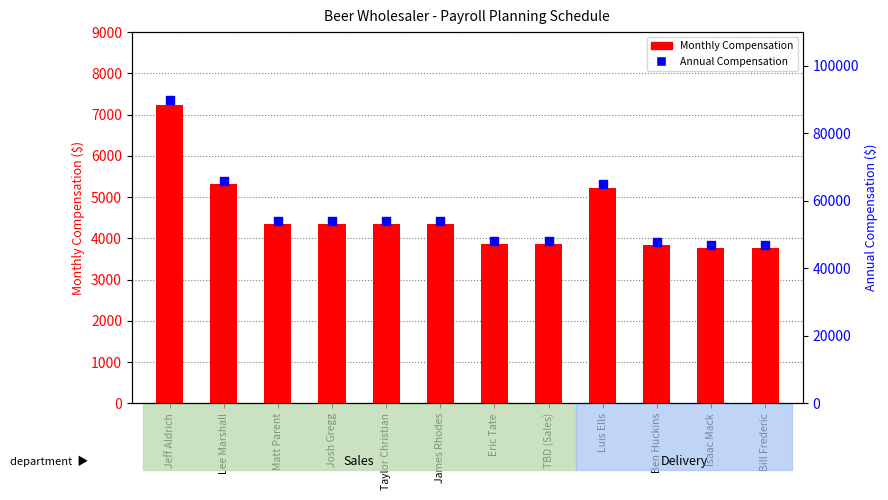

Which series has the largest total across all categories?

Annual Compensation